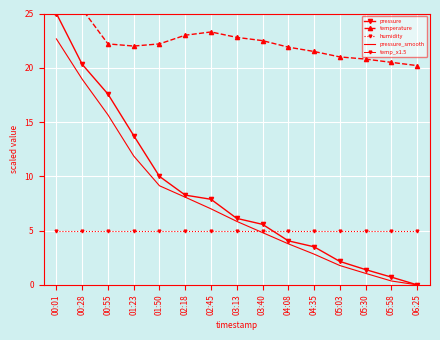

What is the sum of the pressure values at 03:13 and 02:18?

14.4